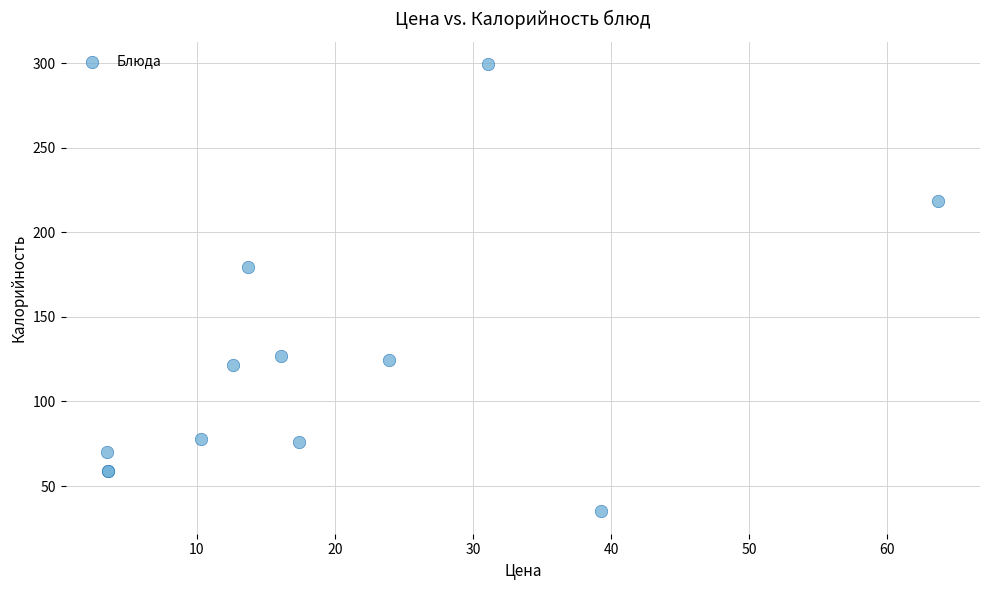

What Y value in the scatter plot is closest to 167?

179.3